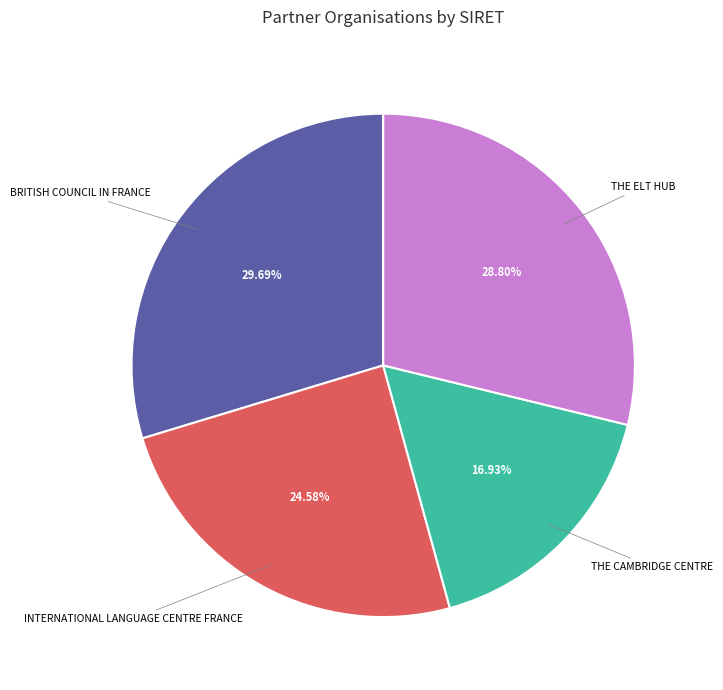

To the nearest percent, what is the difference between the THE CAMBRIDGE CENTRE and BRITISH COUNCIL IN FRANCE slice percentages?

13%